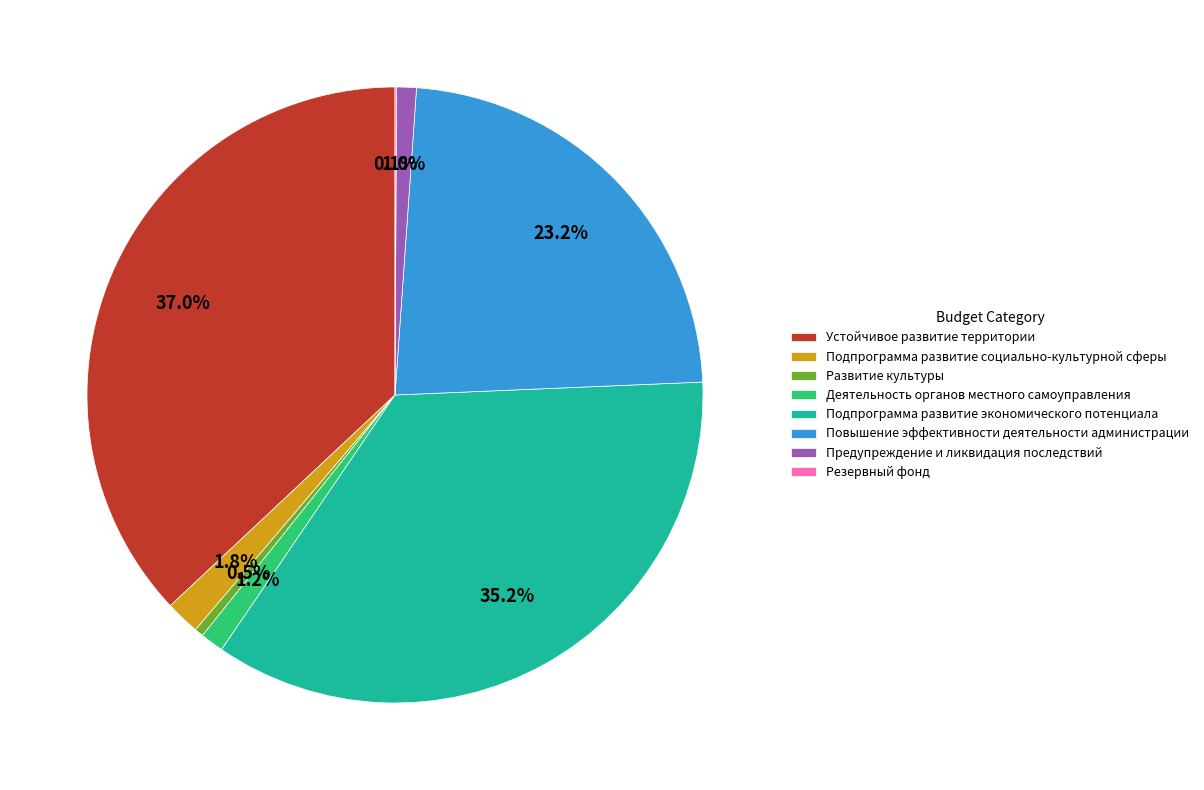

Which has a higher value, Подпрограмма развитие экономического потенциала or Предупреждение и ликвидация последствий?

Подпрограмма развитие экономического потенциала